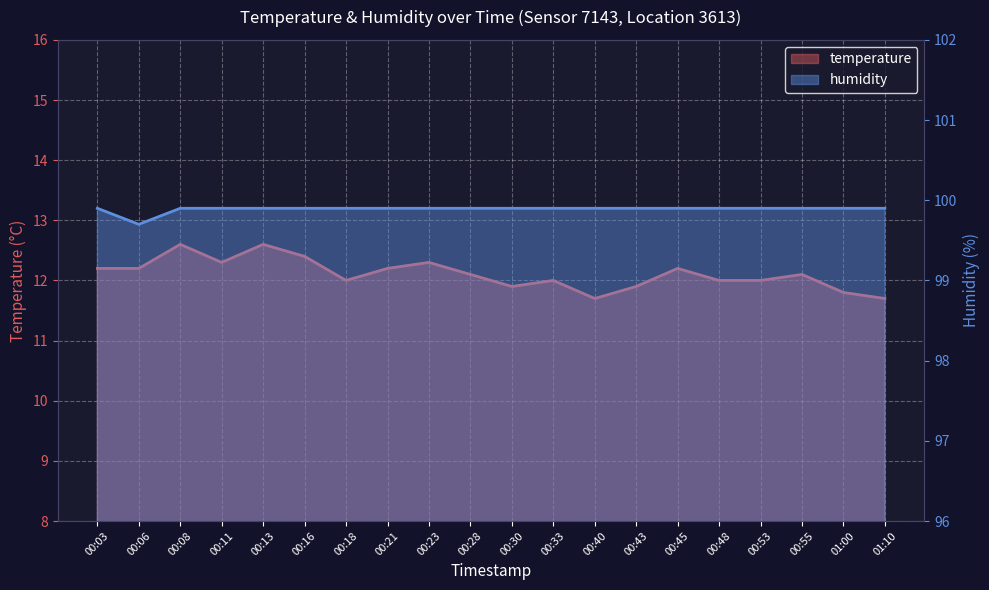

Reading right to left, what are all the values shown in this chart?

temperature: 01:10=11.7	01:00=11.8	00:55=12.1	00:53=12.0	00:48=12.0	00:45=12.2	00:43=11.9	00:40=11.7	00:33=12.0	00:30=11.9	00:28=12.1	00:23=12.3	00:21=12.2	00:18=12.0	00:16=12.4	00:13=12.6	00:11=12.3	00:08=12.6	00:06=12.2	00:03=12.2
humidity: 01:10=99.9	01:00=99.9	00:55=99.9	00:53=99.9	00:48=99.9	00:45=99.9	00:43=99.9	00:40=99.9	00:33=99.9	00:30=99.9	00:28=99.9	00:23=99.9	00:21=99.9	00:18=99.9	00:16=99.9	00:13=99.9	00:11=99.9	00:08=99.9	00:06=99.7	00:03=99.9